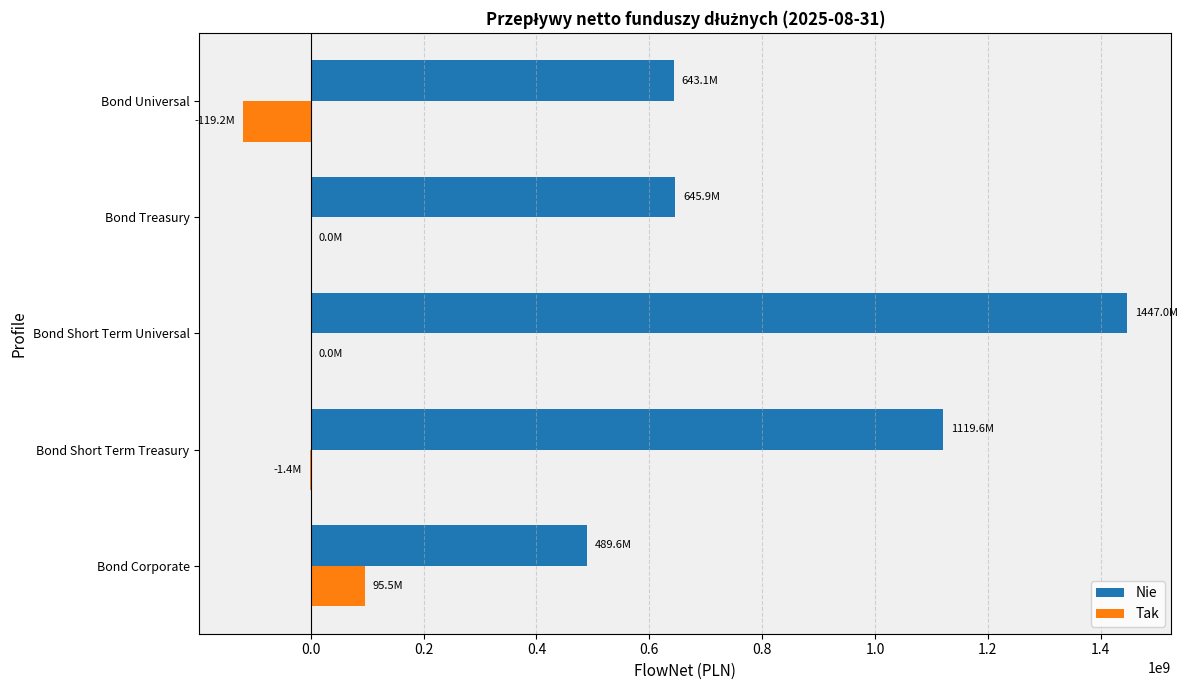

Between Bond Short Term Universal and Bond Treasury, which series saw the biggest shift?

Nie